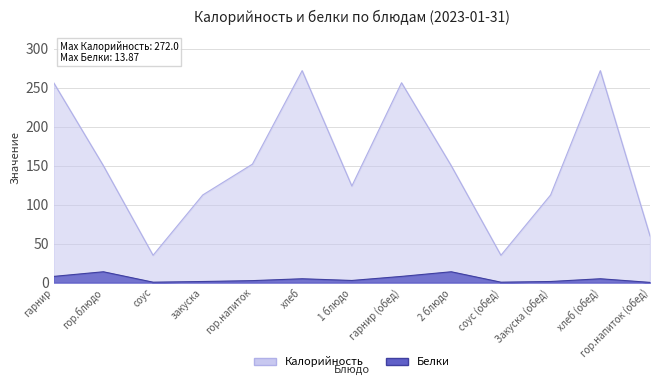

What is the greatest value displayed?

272.0